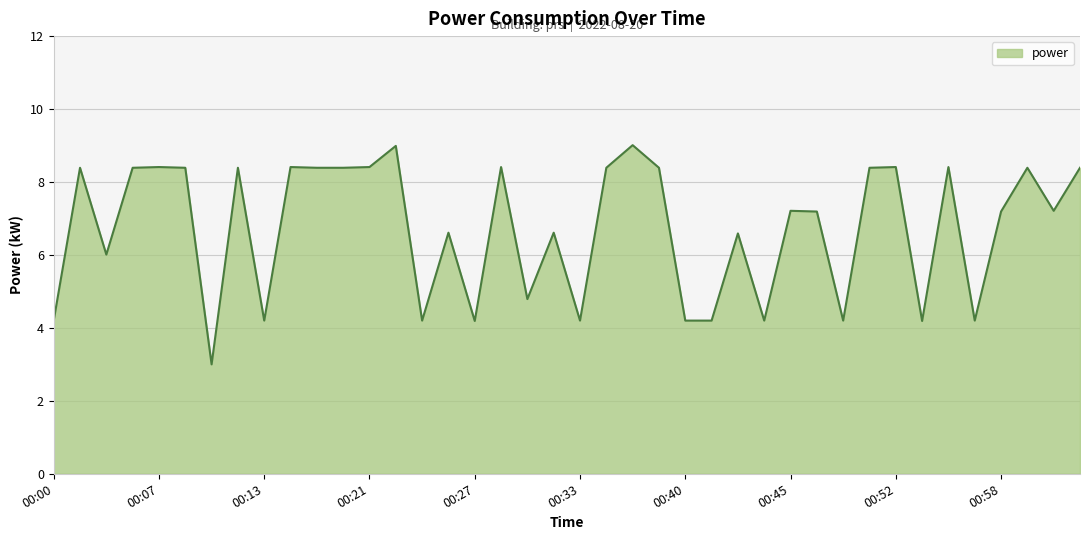

What is the difference between the maximum and minimum values?

6.0